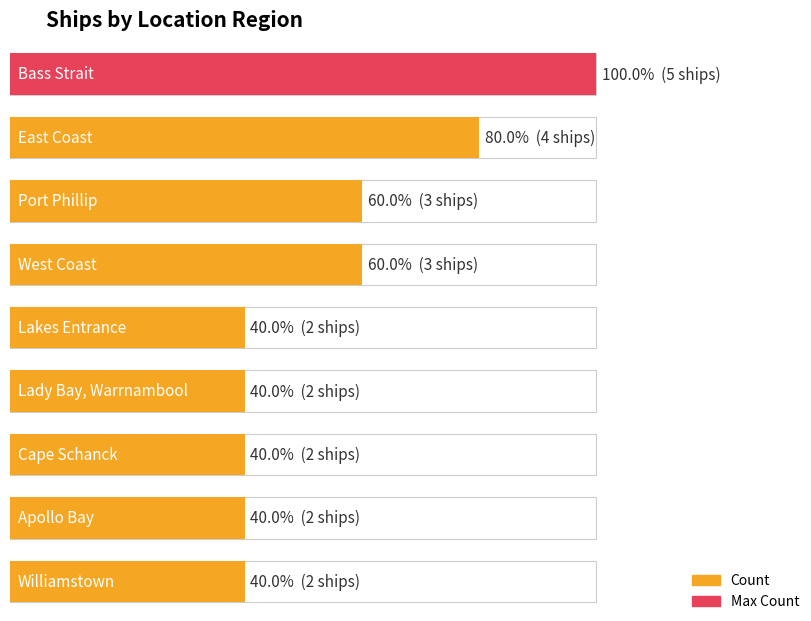

Reading left to right, extract all data points from this chart.

5	4	3	3	2	2	2	2	2